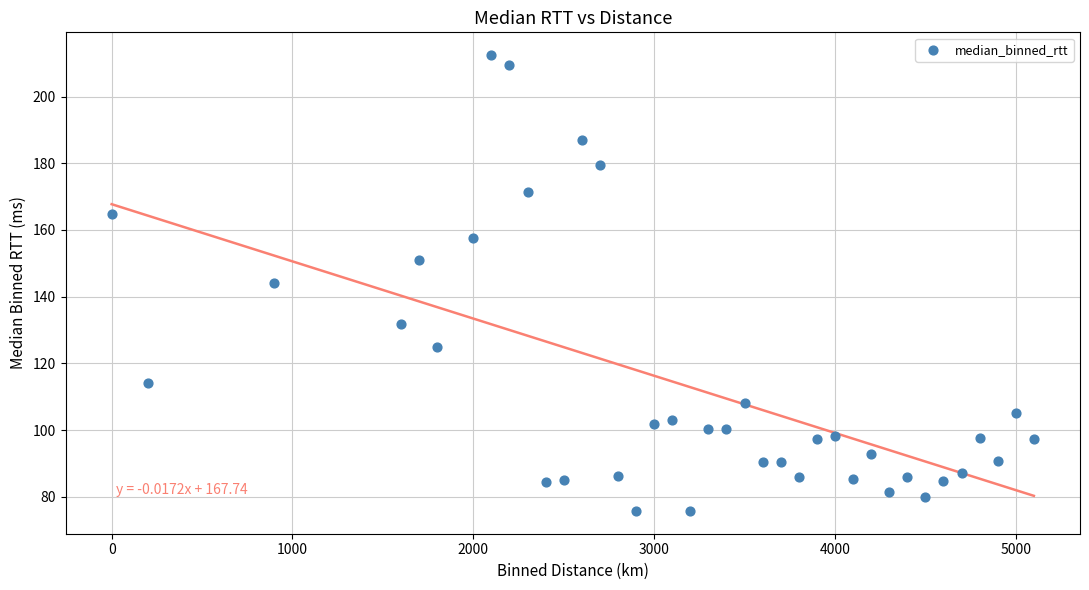

What is the range of Y values (max minus min)?

136.7